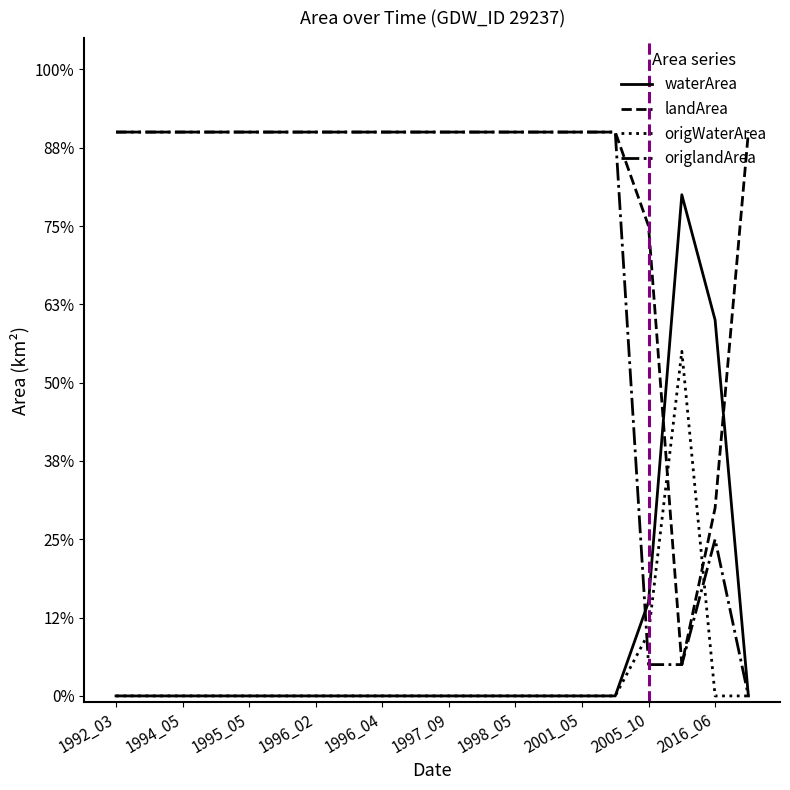

What are all the series names shown in the legend?

waterArea, landArea, origWaterArea, origlandArea